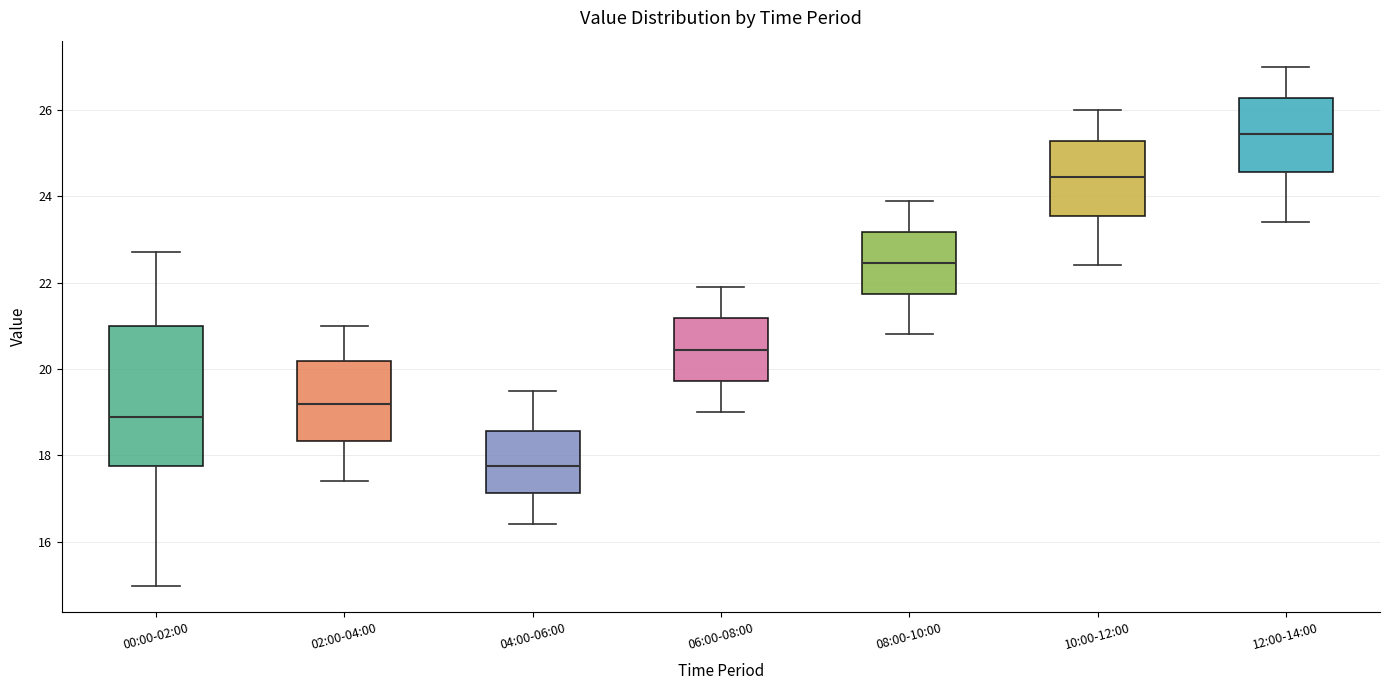

Comparing the boxes themselves (not the whiskers), which one is the tallest?

00:00-02:00